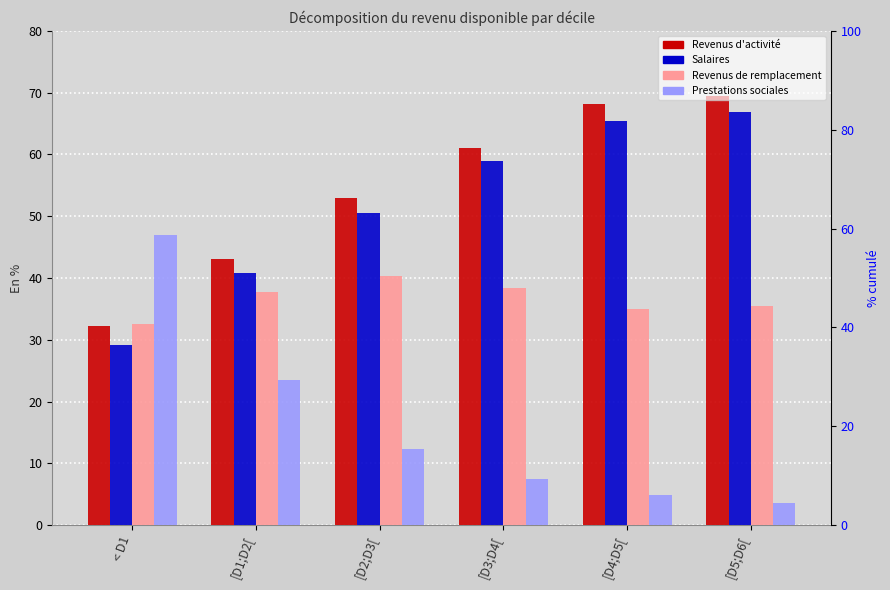

Rank the series by their maximum value, from highest to lowest.

Revenus d'activité, Salaires, Prestations sociales, Revenus de remplacement